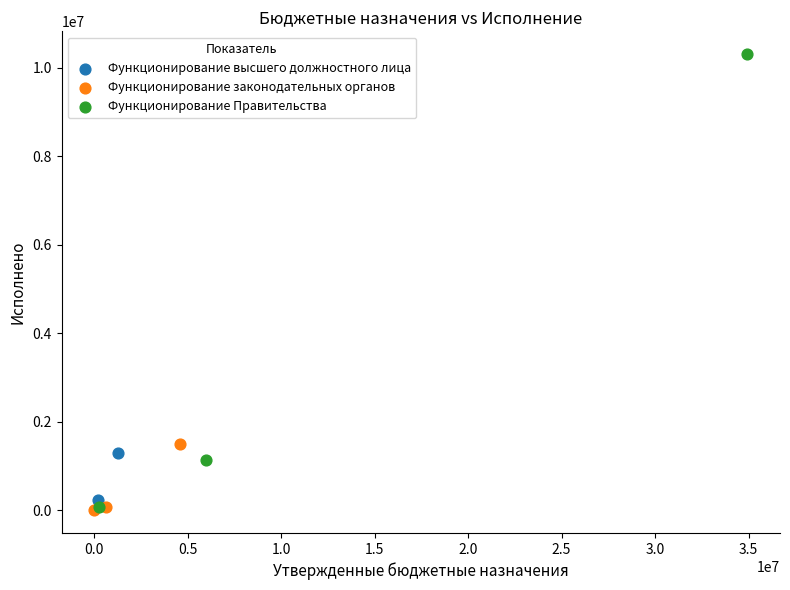

What are all the series names shown in the legend?

Функционирование высшего должностного лица, Функционирование законодательных органов, Функционирование Правительства